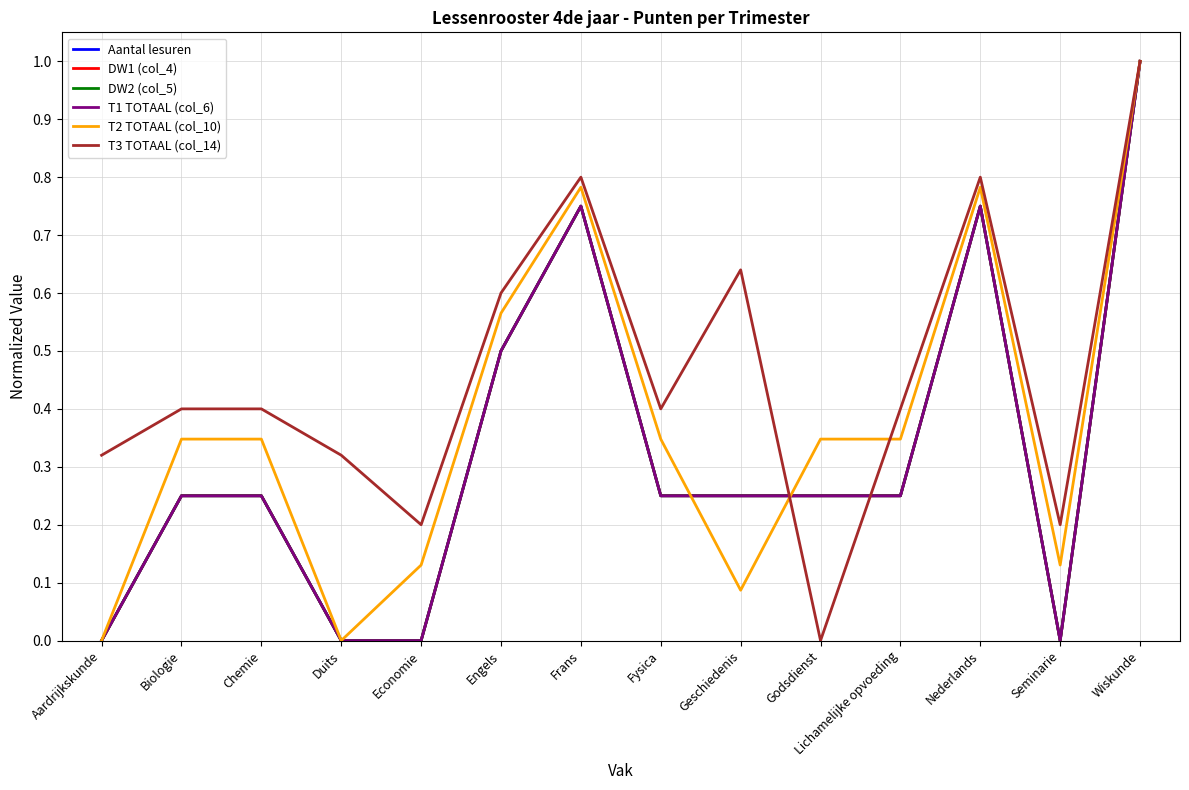

Does the chart display data point markers on the line(s)?

No